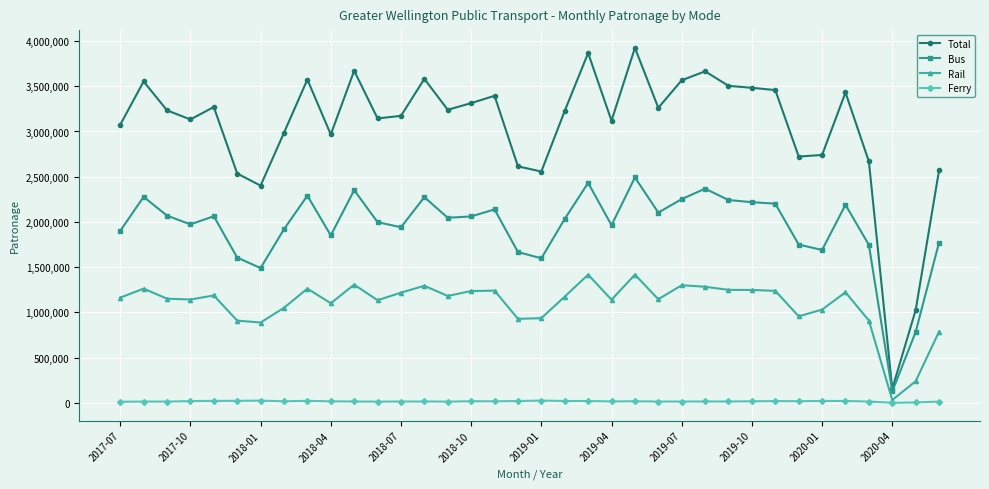

True or false: Bus has more than 0 points higher than both neighbors.

True